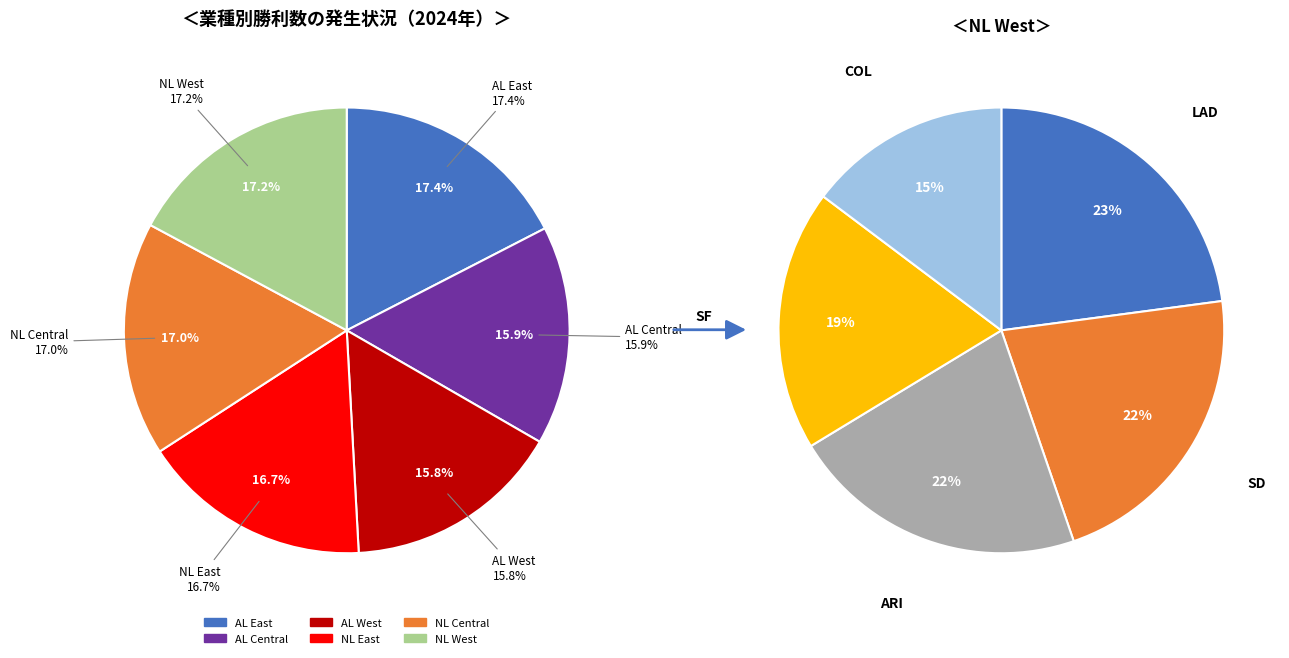

What percentage do NL East and NL Central together represent?

33.7%